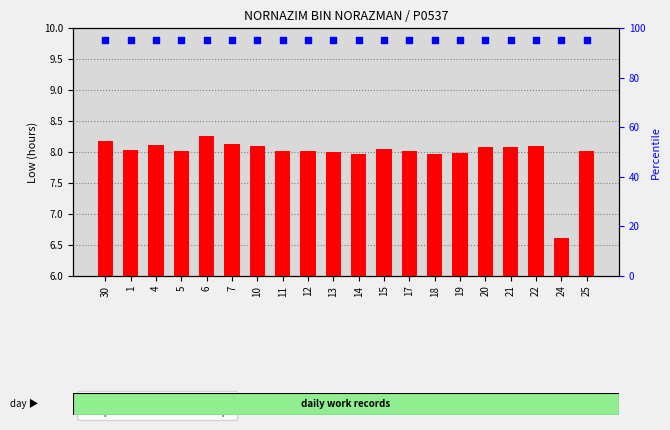

Which series has the widest spread of Y values?

Low (hours)